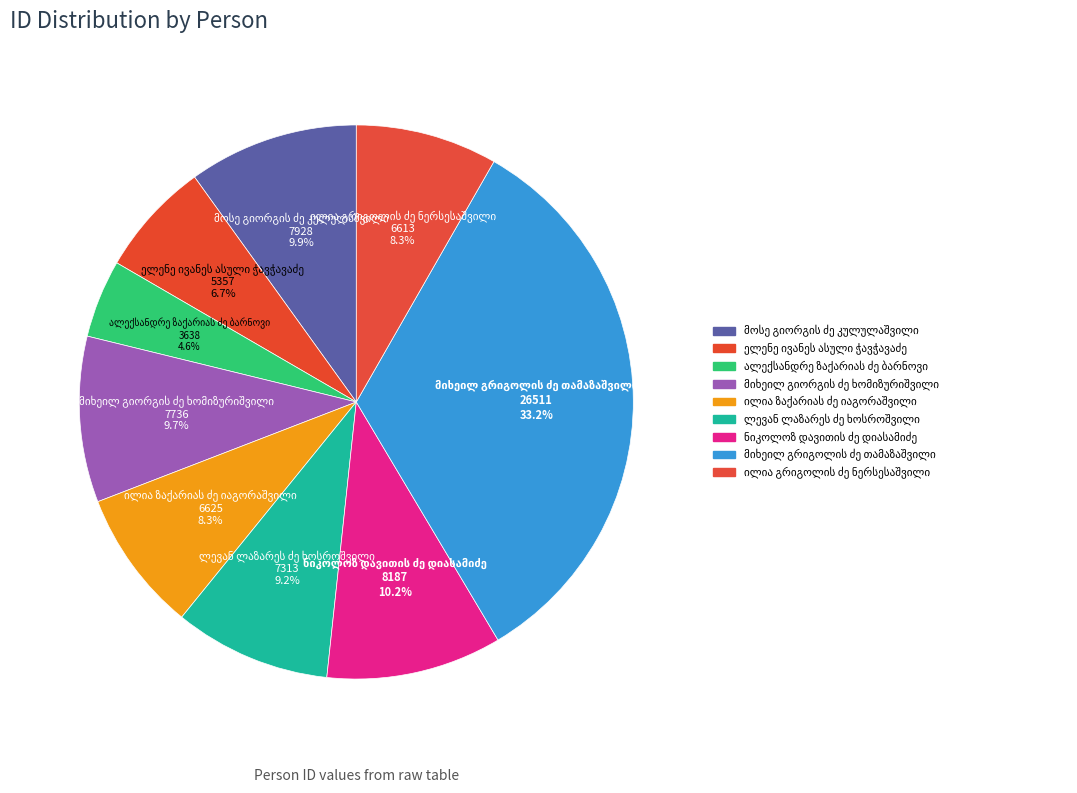

Count the number of slices in the pie.

9